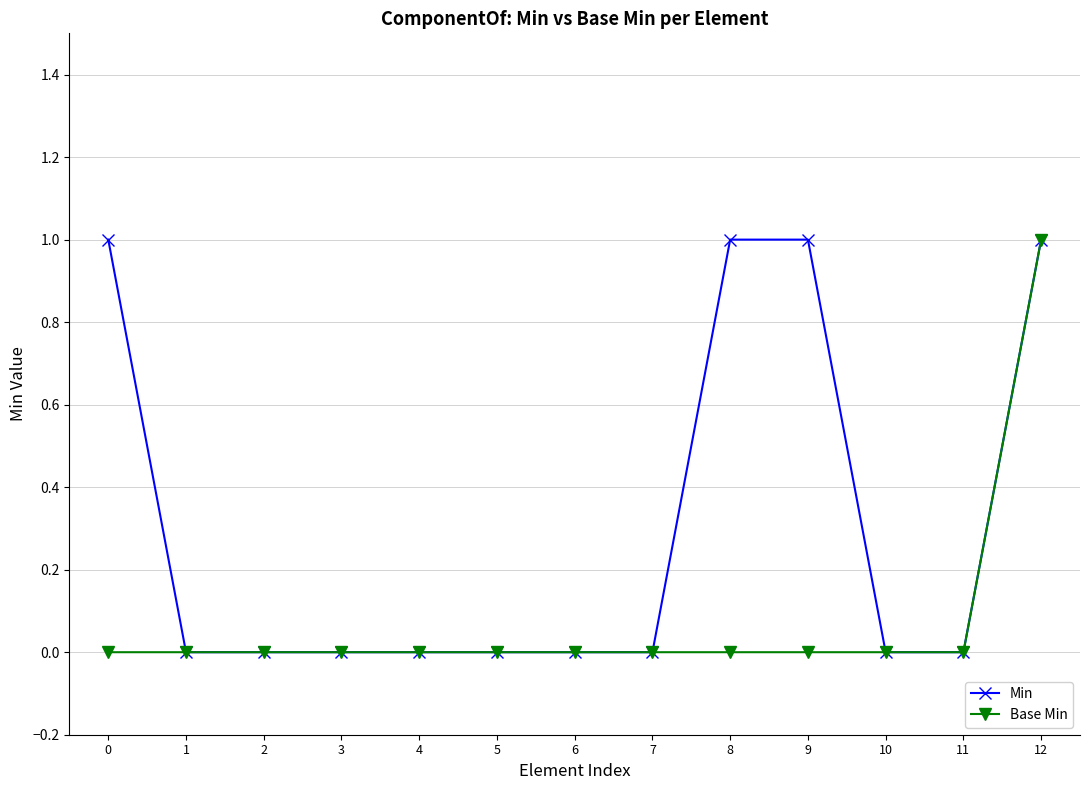

Which series has the largest total across all categories?

Min